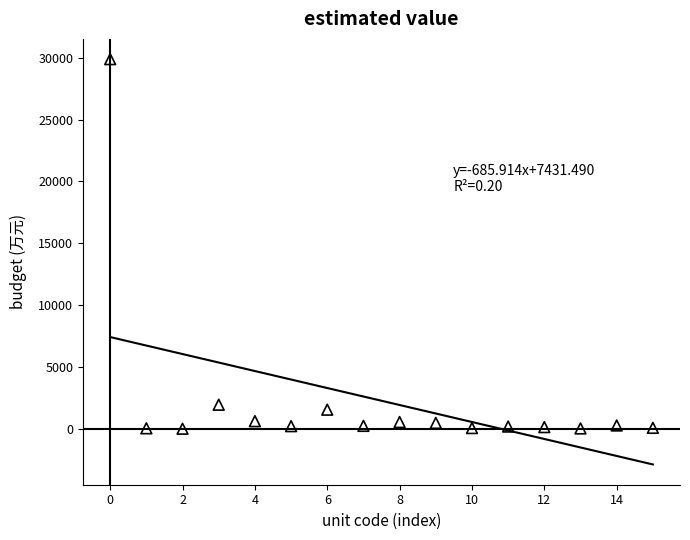

What is the range of Y values (max minus min)?

29846.9